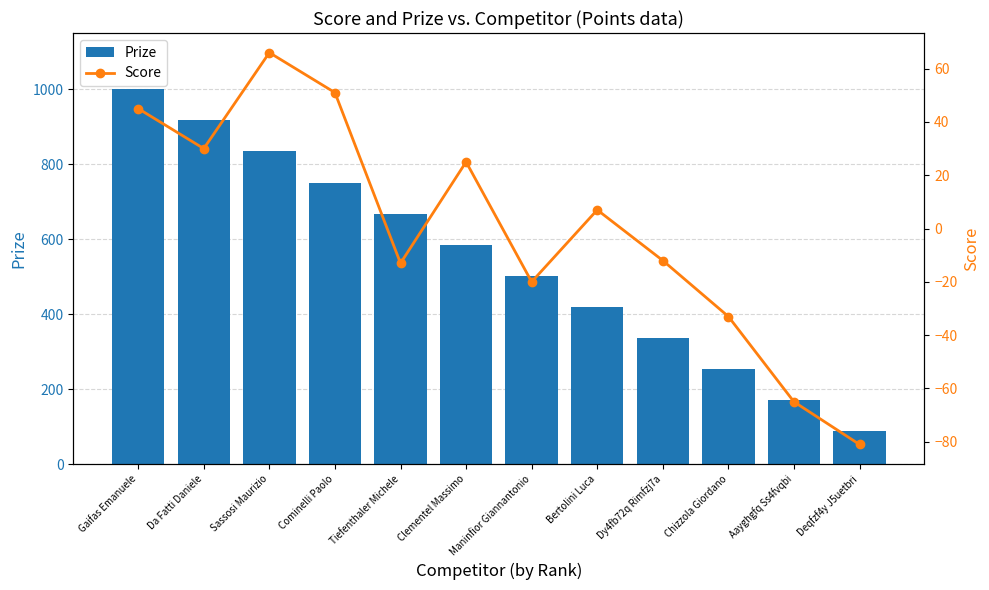

What is the total value across all series at Dy4fb72q Rimfzj7a?

324